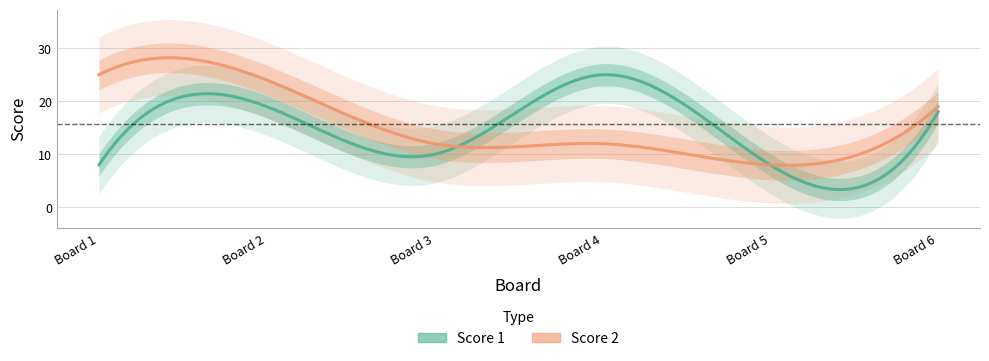

Which has a higher value, 1 or 5?

1